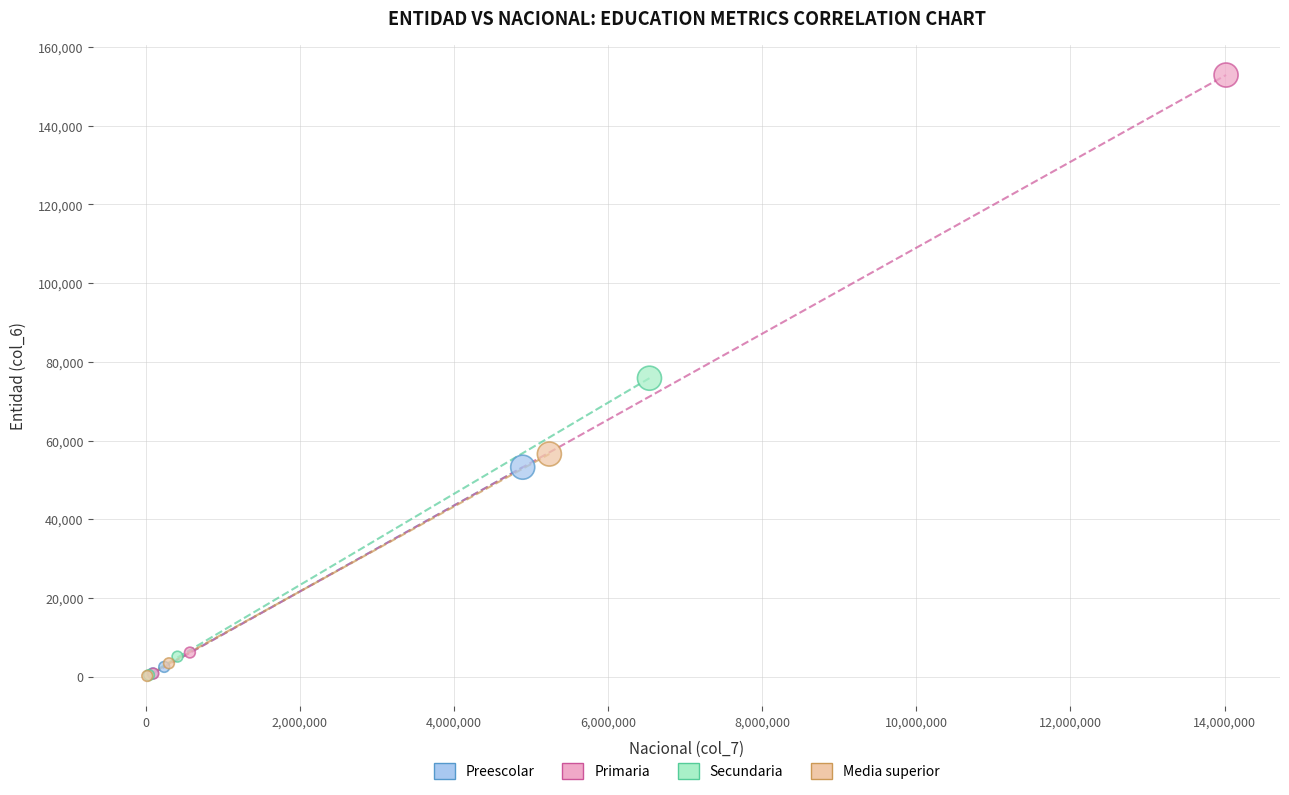

Which series has the largest Y range (max minus min)?

Primaria